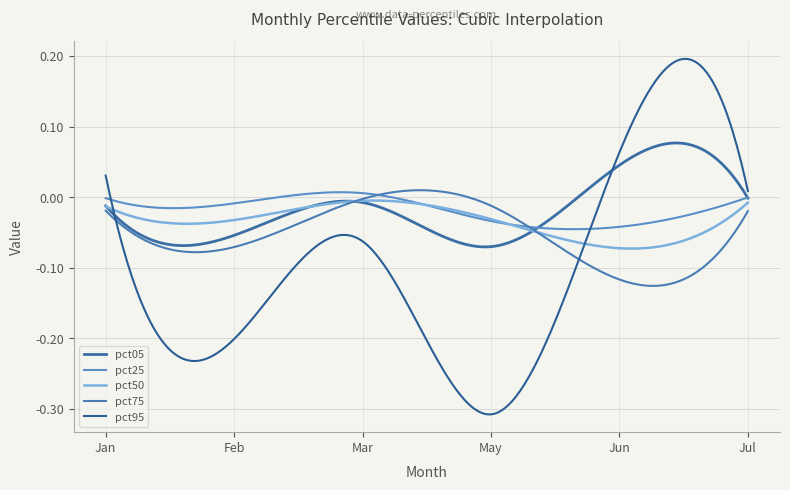

Which series has the widest spread of values?

pct95